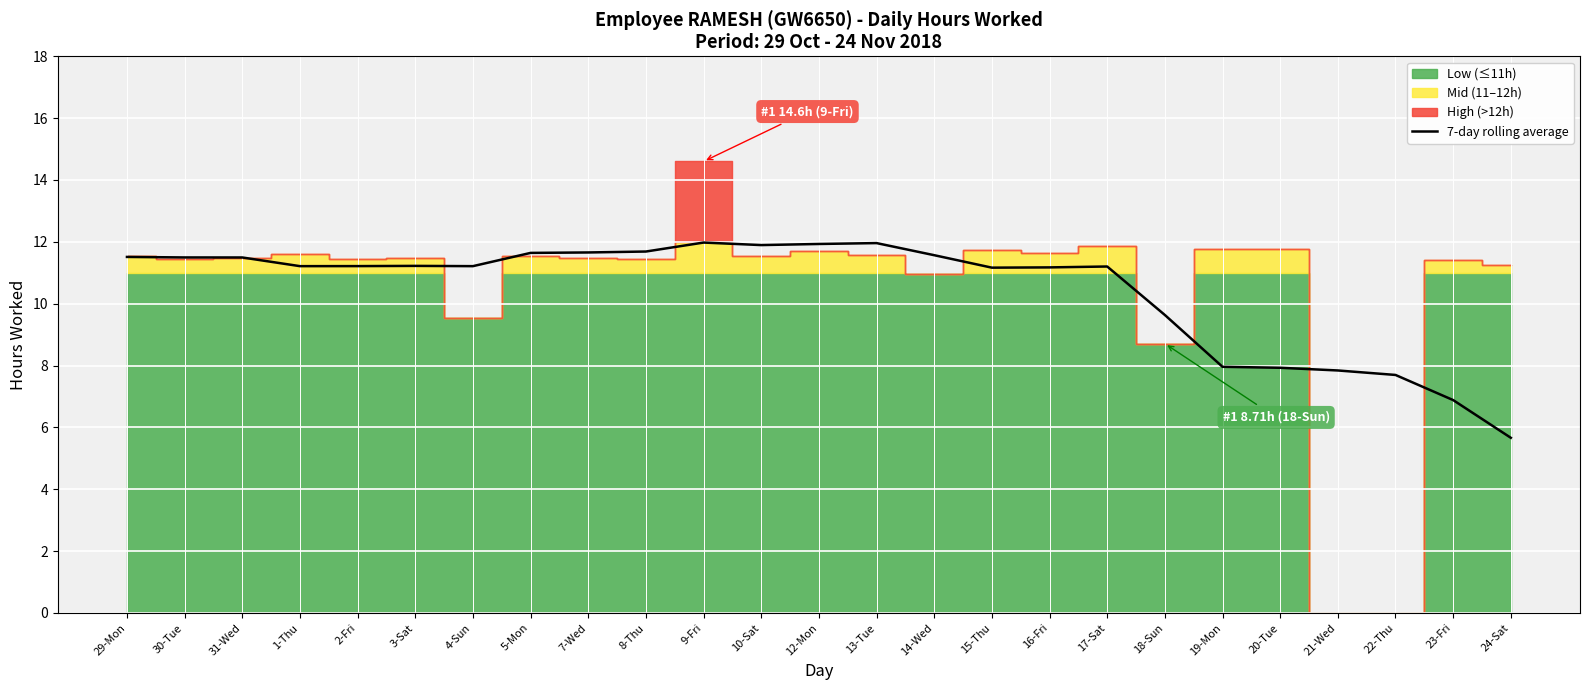

Is it true that 7-day rolling average equals 11.2 at 3-Sat?

True